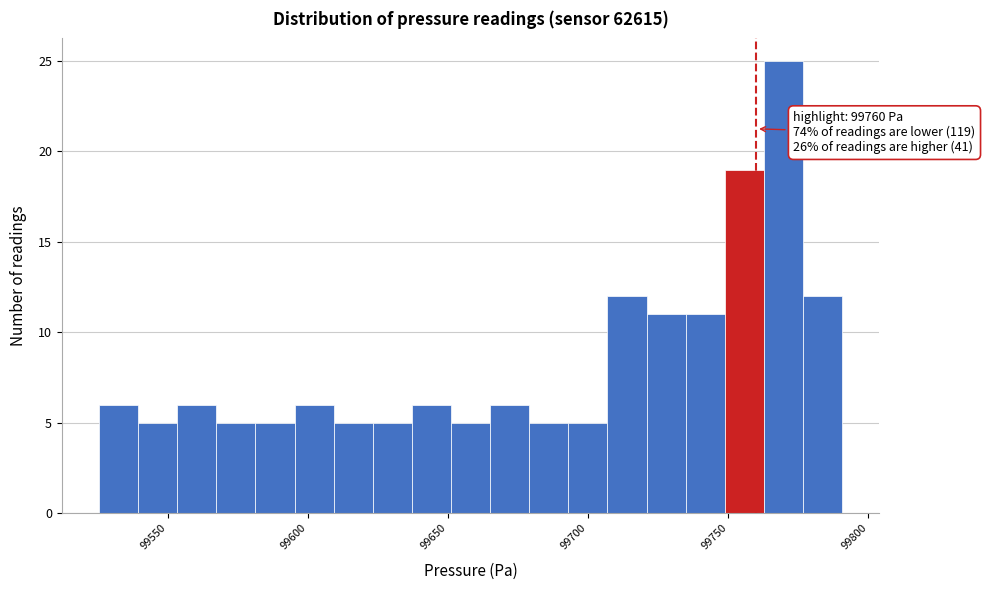

Read against the x-axis, roughly where is the centre of the tallest bar?

99770